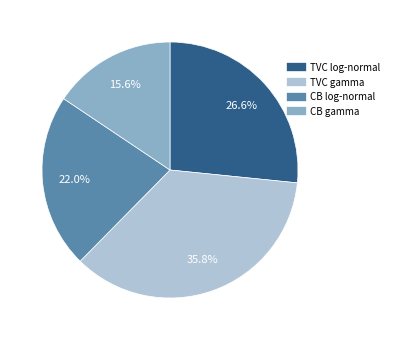

Count the number of slices in the pie.

4